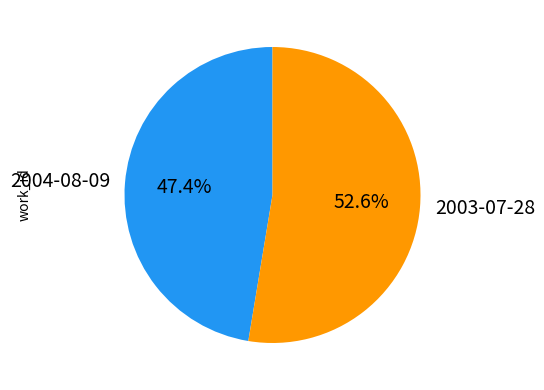

How many segments does this pie chart have?

2